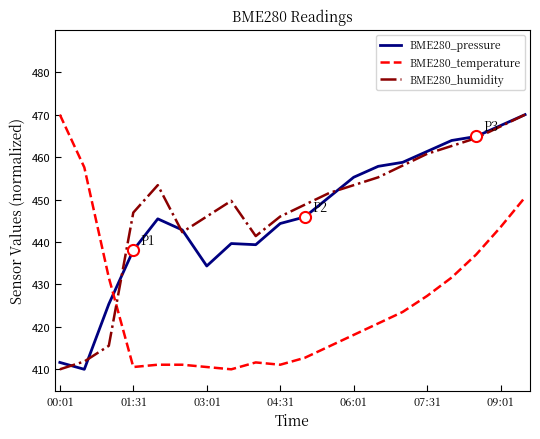

After their last crossing, which series has the higher values: BME280_humidity or BME280_temperature?

BME280_humidity